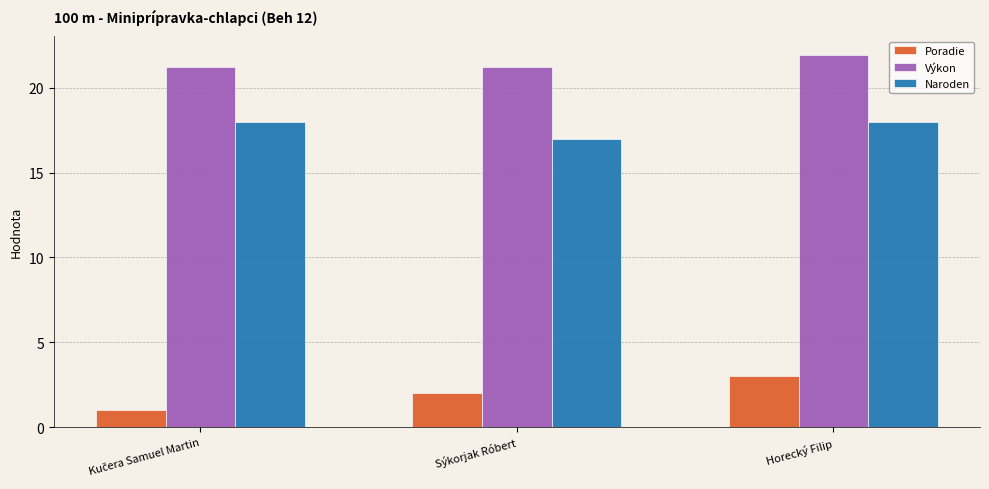

Which series has the widest spread of values?

Poradie